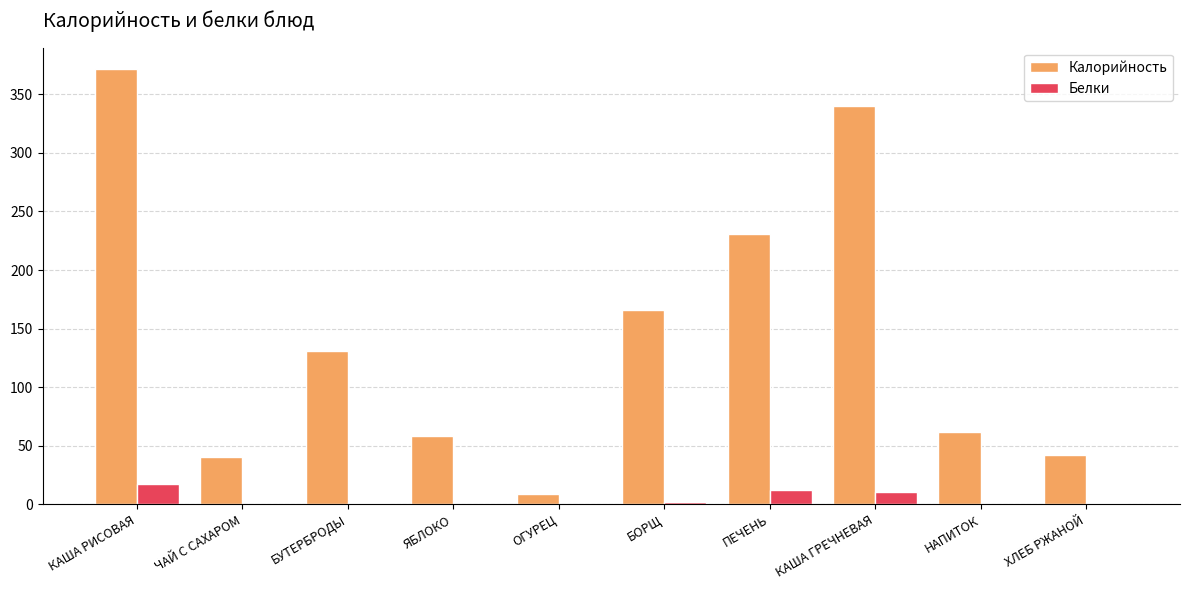

What is the total value across all series at КАША ГРЕЧНЕВАЯ?

350.6